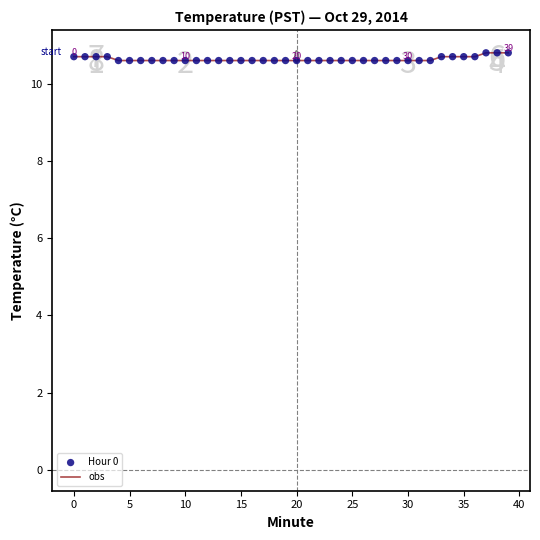

What is the minimum value shown in the chart?

10.6